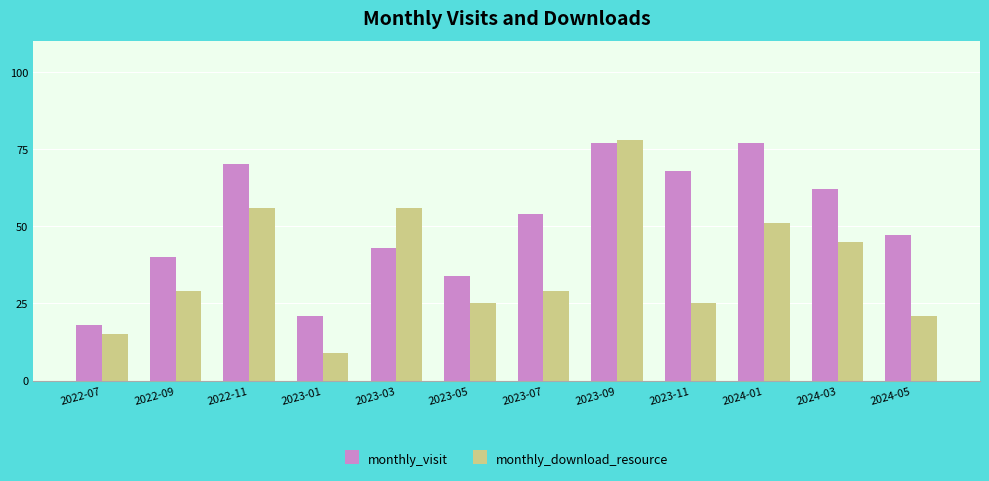

What are all the series names shown in the legend?

monthly_visit, monthly_download_resource